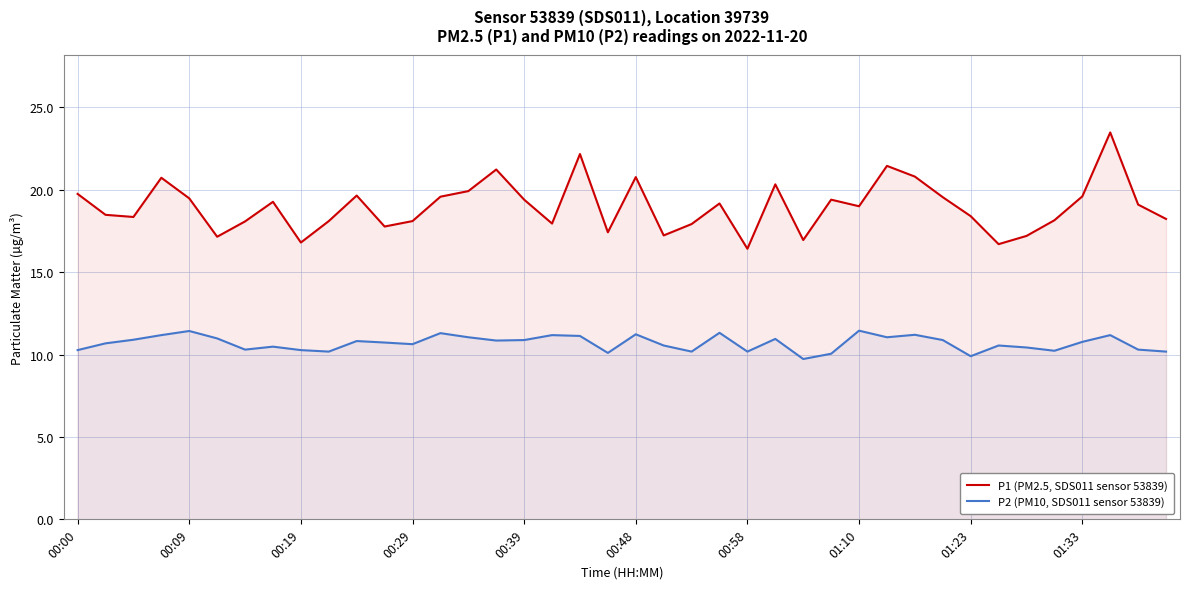

What is the minimum value for P2 (PM10, SDS011 sensor 53839)?

9.7